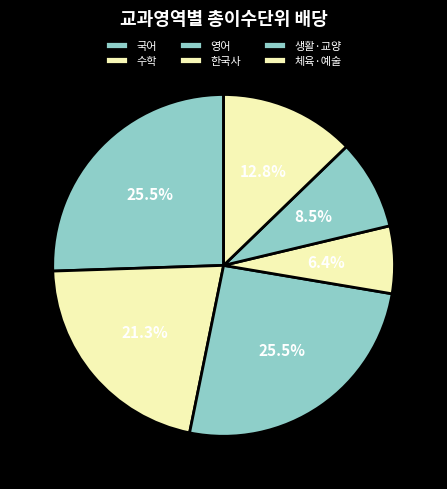

What percentage do 생활·교양 and 체육·예술 together represent?

21.3%